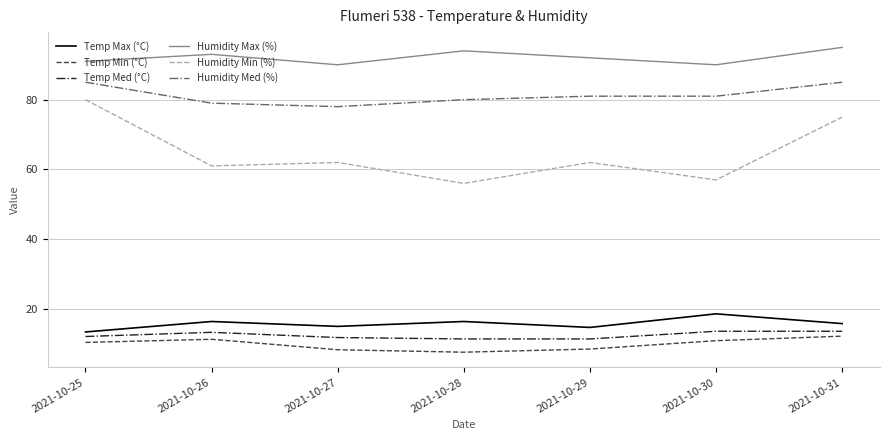

Which series has the largest total across all categories?

Humidity Max (%)